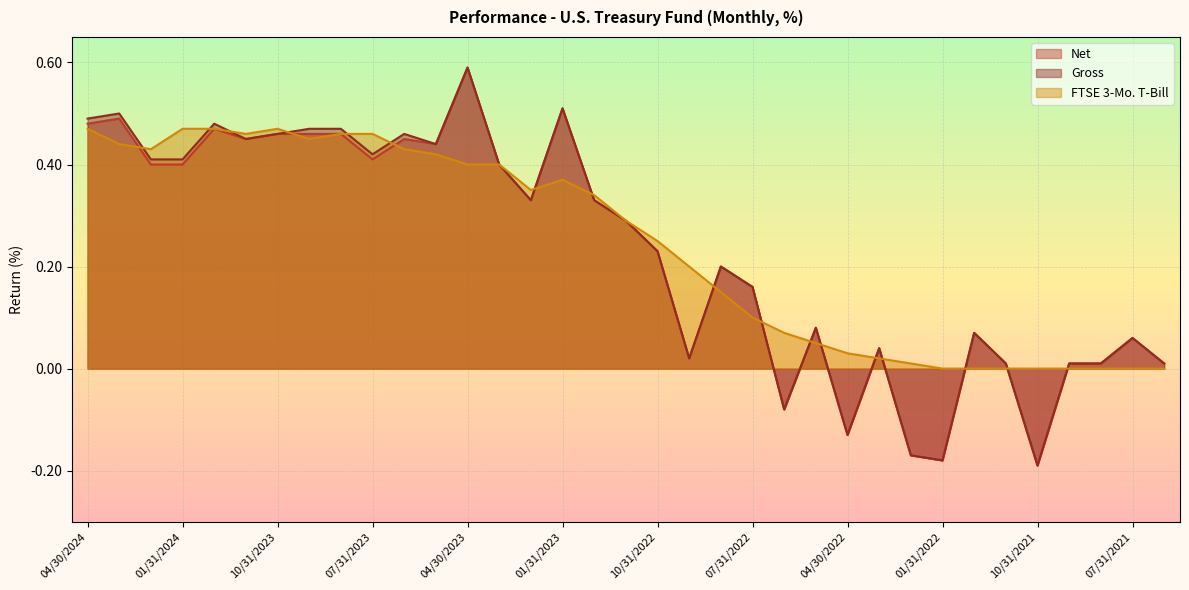

Reading left to right, transcribe all the data shown in this chart.

Net: 0.5	0.5	0.4	0.4	0.5	0.5	0.5	0.5	0.5	0.4	0.5	0.4	0.6	0.4	0.3	0.5	0.3	0.3	0.2	0.0	0.2	0.2	-0.1	0.1	-0.1	0.0	-0.2	-0.2	0.1	0.0	-0.2	0.0	0.0	0.1	0.0
Gross: 0.5	0.5	0.4	0.4	0.5	0.5	0.5	0.5	0.5	0.4	0.5	0.4	0.6	0.4	0.3	0.5	0.3	0.3	0.2	0.0	0.2	0.2	-0.1	0.1	-0.1	0.0	-0.2	-0.2	0.1	0.0	-0.2	0.0	0.0	0.1	0.0
FTSE 3-Mo. T-Bill: 0.5	0.4	0.4	0.5	0.5	0.5	0.5	0.5	0.5	0.5	0.4	0.4	0.4	0.4	0.3	0.4	0.3	0.3	0.2	0.2	0.1	0.1	0.1	0.1	0.0	0.0	0.0	0.0	0.0	0.0	0.0	0.0	0.0	0.0	0.0